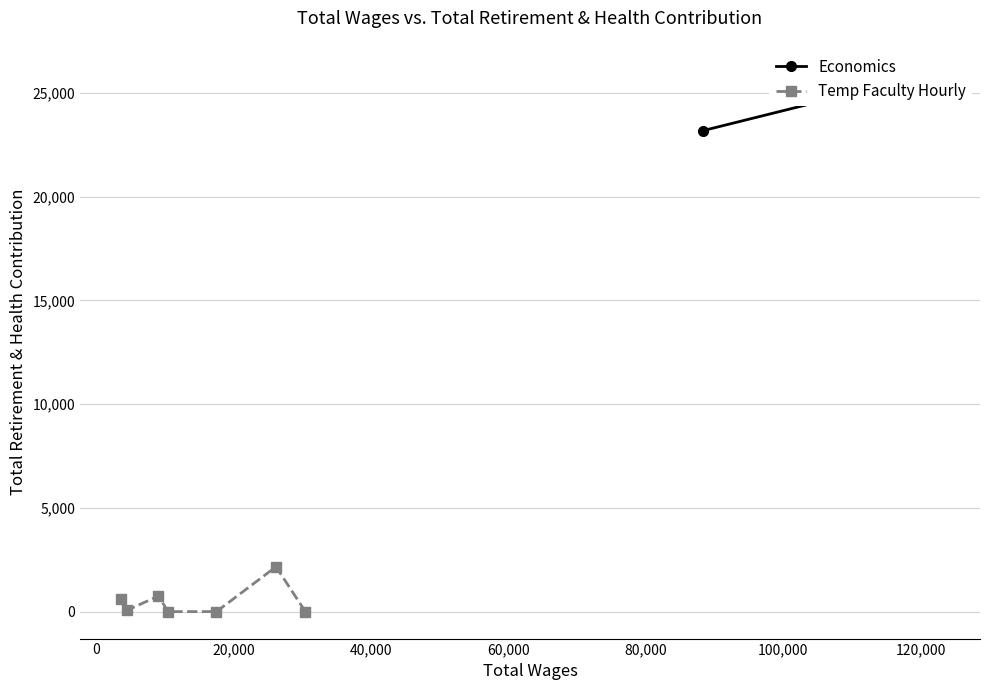

What is the highest value of the Temp Faculty Hourly series?

2160